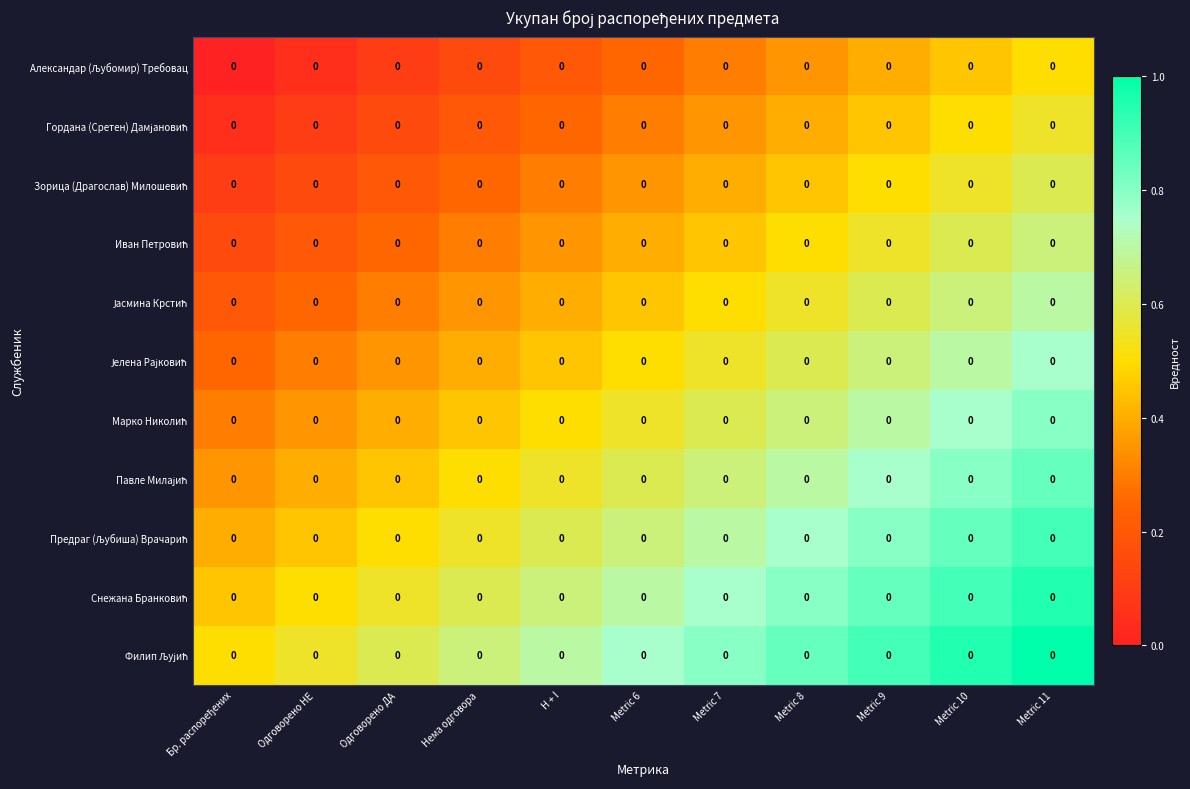

What is the spread (max minus min) of values at H + I?

0.5